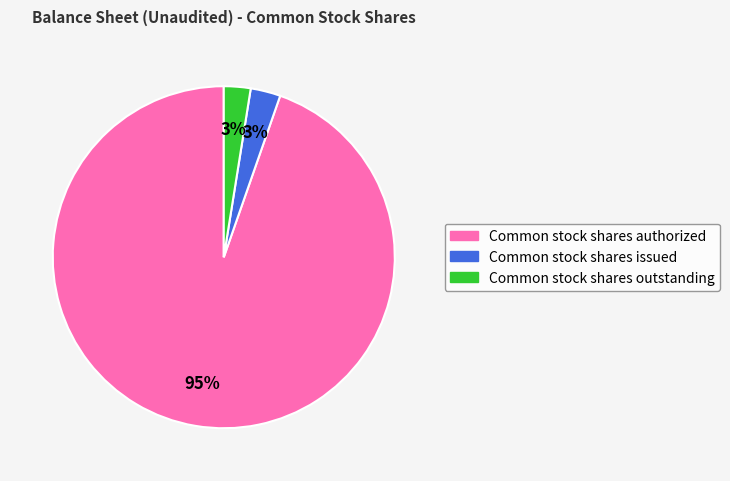

Is it true that Common stock shares authorized is 99% of the pie?

False